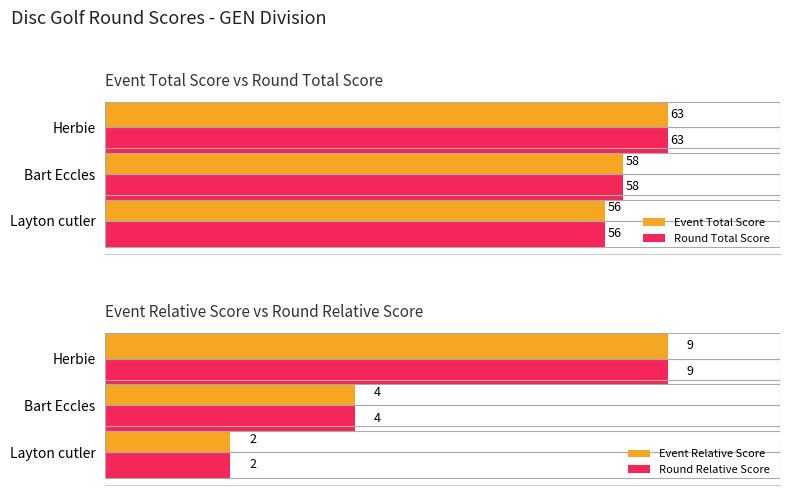

Is the value of Round Total Score at Bart Eccles greater than the value of Event Total Score at Layton cutler?

Yes